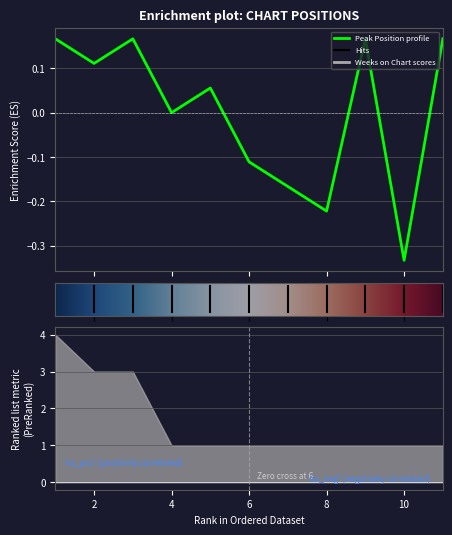

List the labels in order of value, largest first.

1, 3, 9, 11, 2, 5, 4, 6, 7, 8, 10